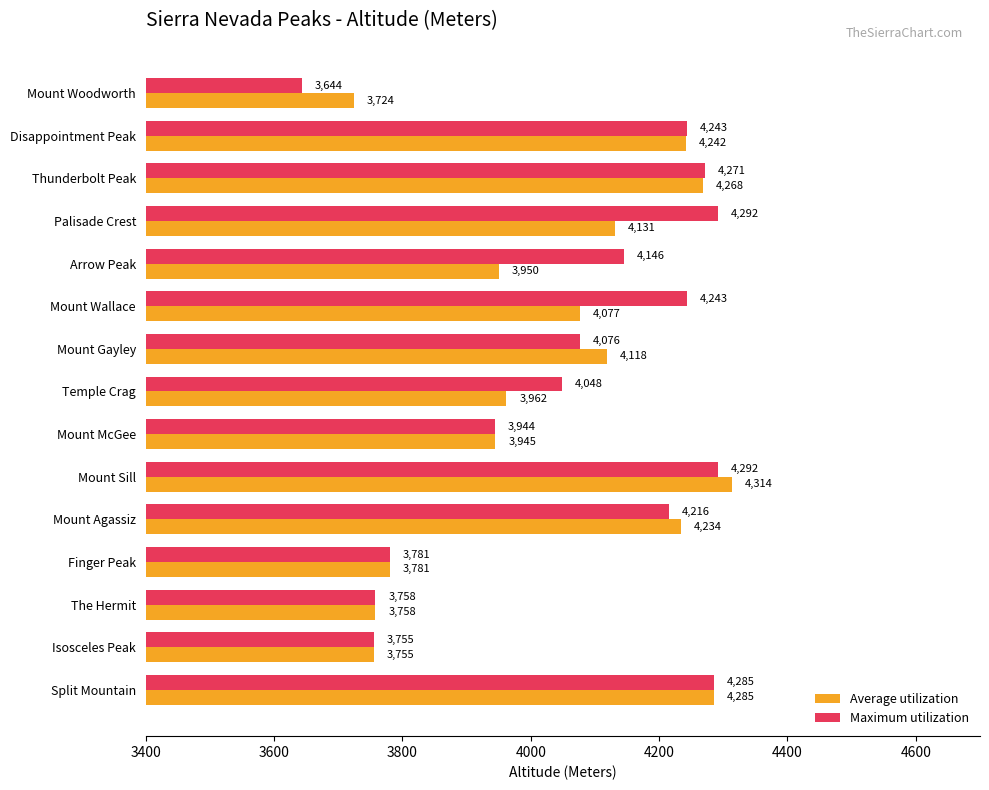

At which label does Average utilization reach its peak?

Mount Sill